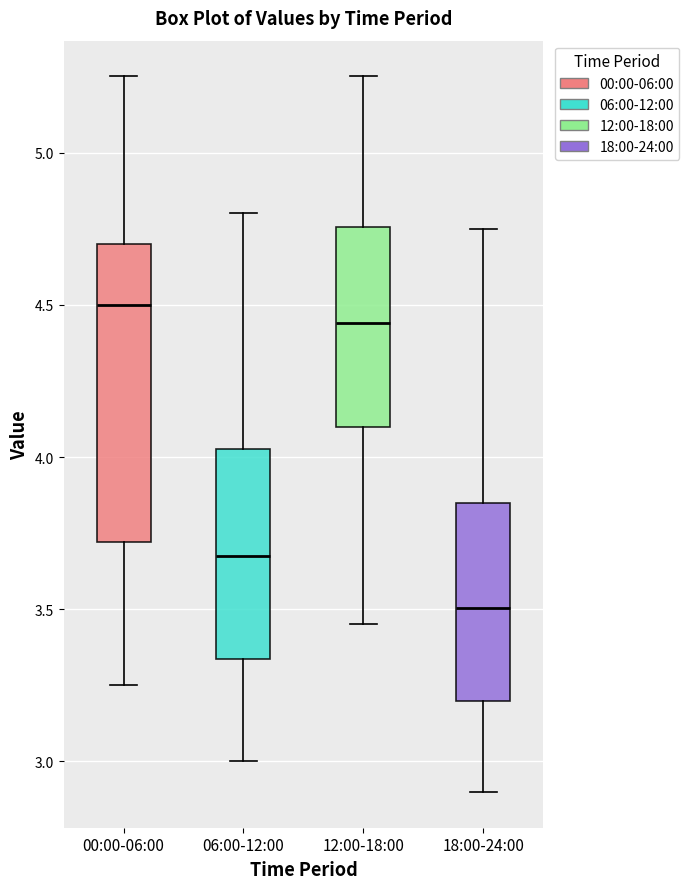

Which box has the highest median line?

00:00-06:00